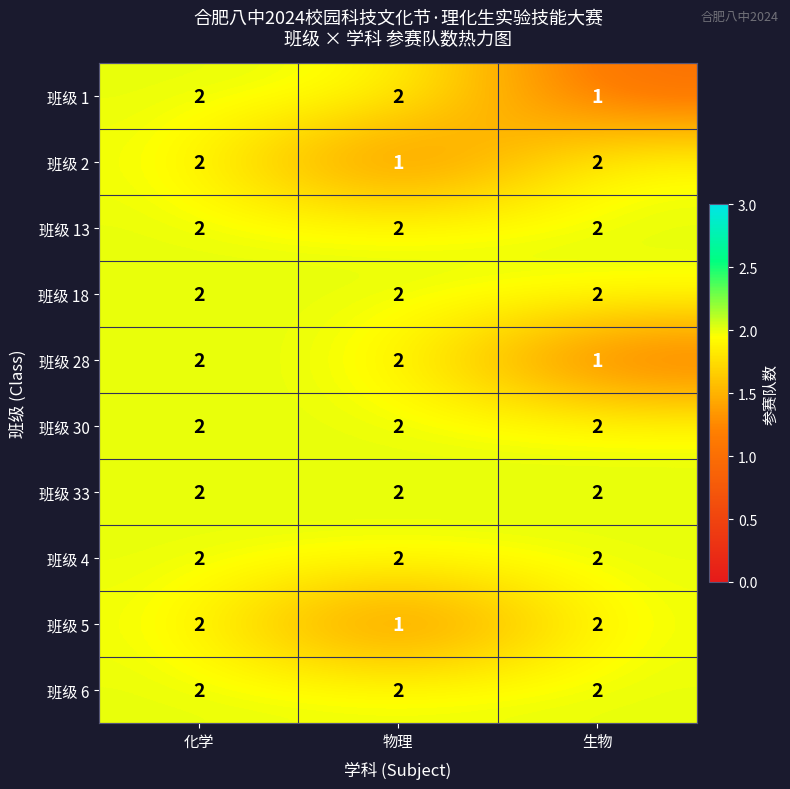

At how many categories does at least one series exceed 1?

3